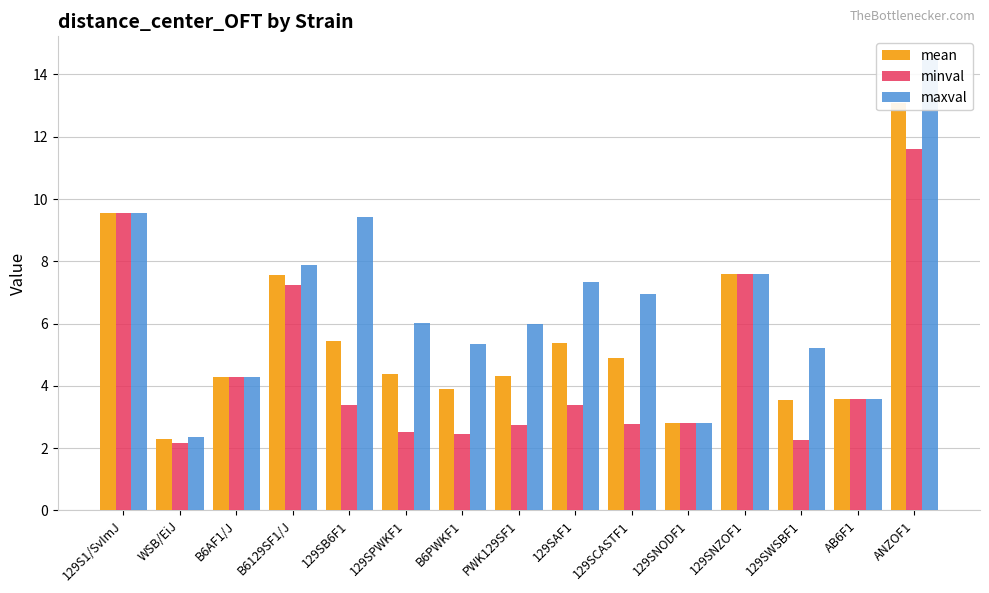

The value of mean at AB6F1 is 3.6. True or false?

True